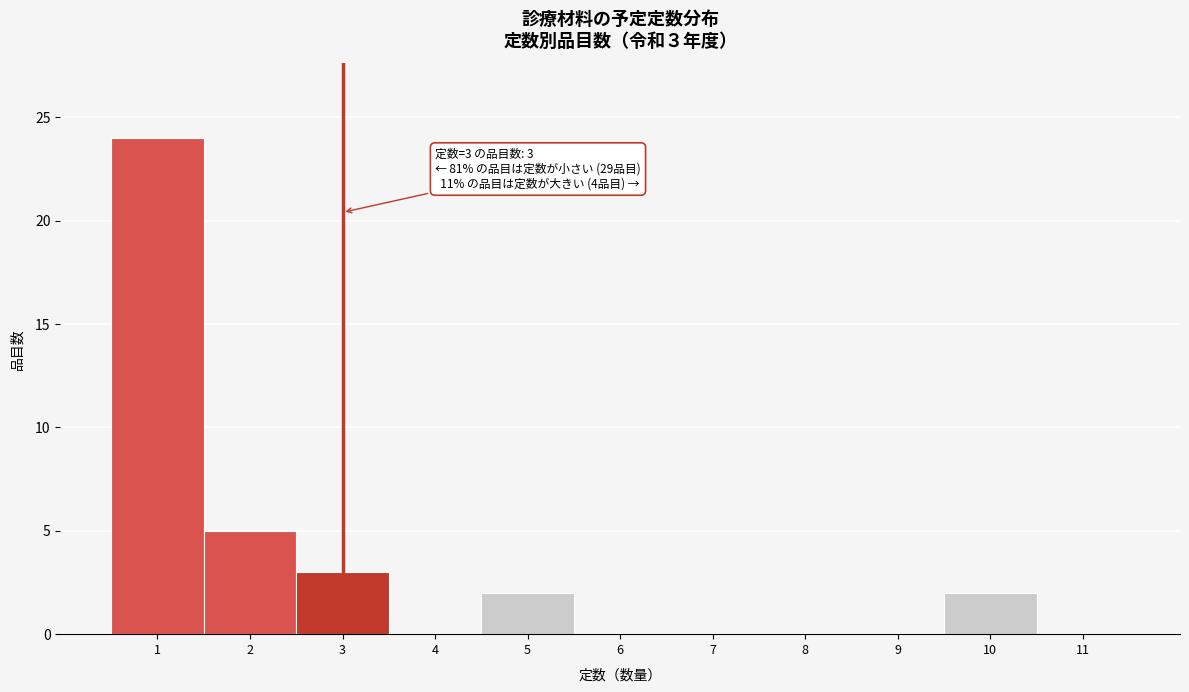

Reading right to left, what are all the values shown in this chart?

11=0	10=2	9=0	8=0	7=0	6=0	5=2	4=0	3=3	2=5	1=24